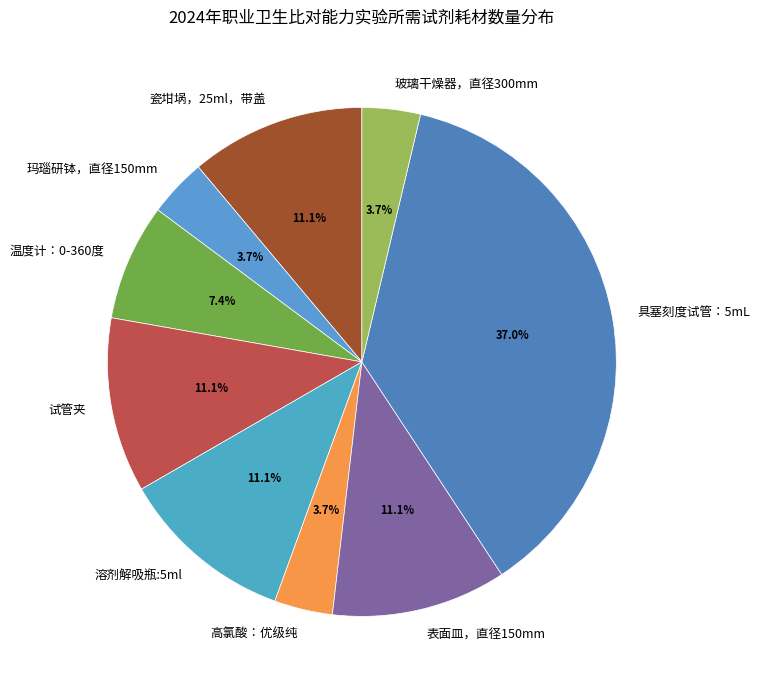

Does any single category account for the majority?

No